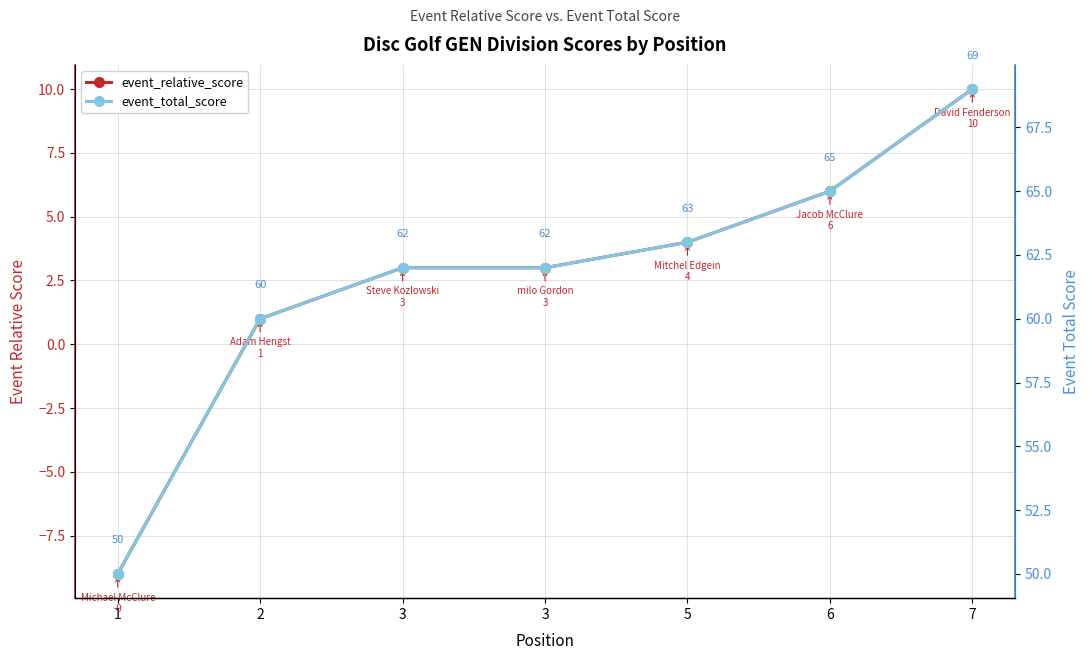

The value of event_total_score at 2 is 81. True or false?

False